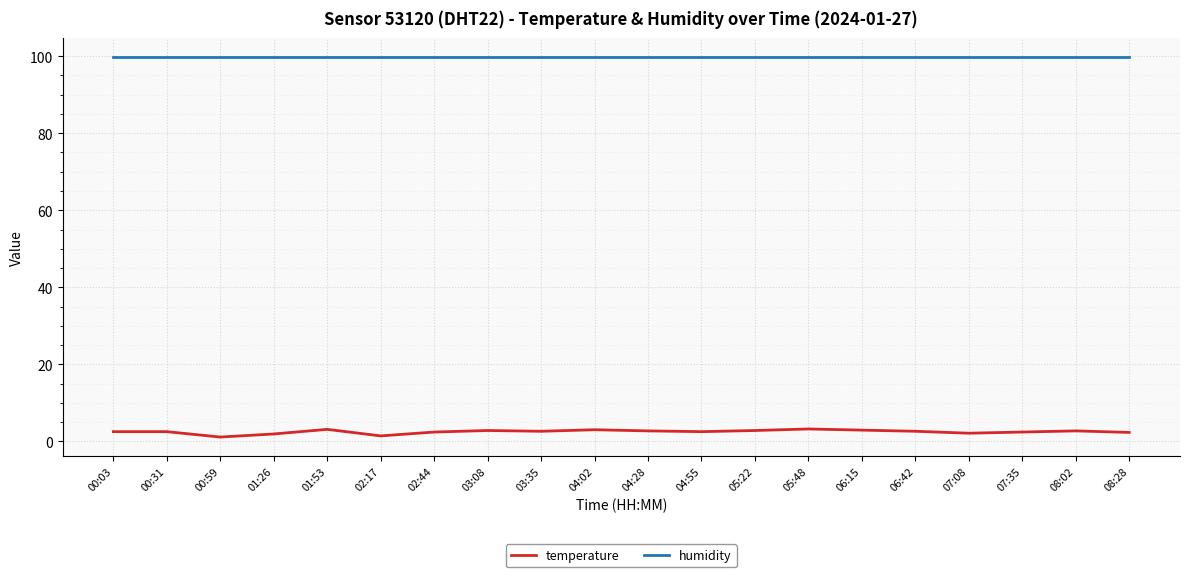

True or false: temperature and humidity cross at least once.

False